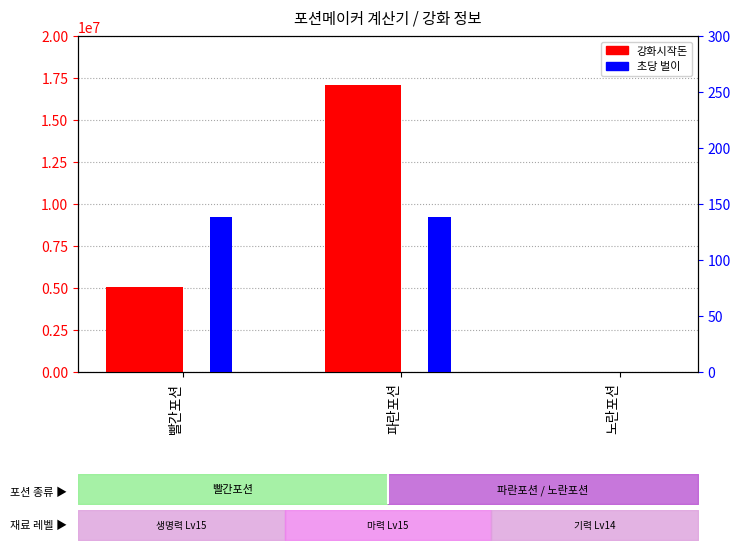

Which category has the lowest value across all series?

노란포션